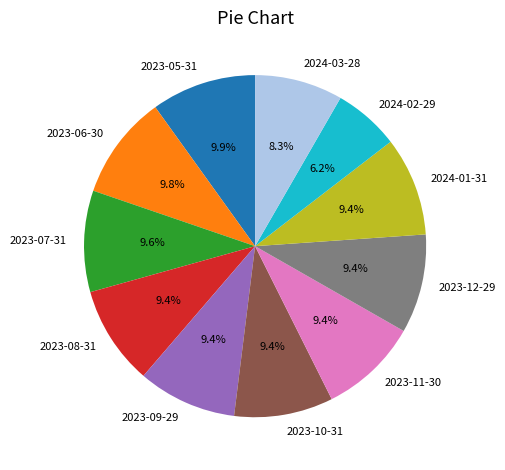

What is the ratio of the value at 2023-07-31 to the value at 2023-12-29?

1.0